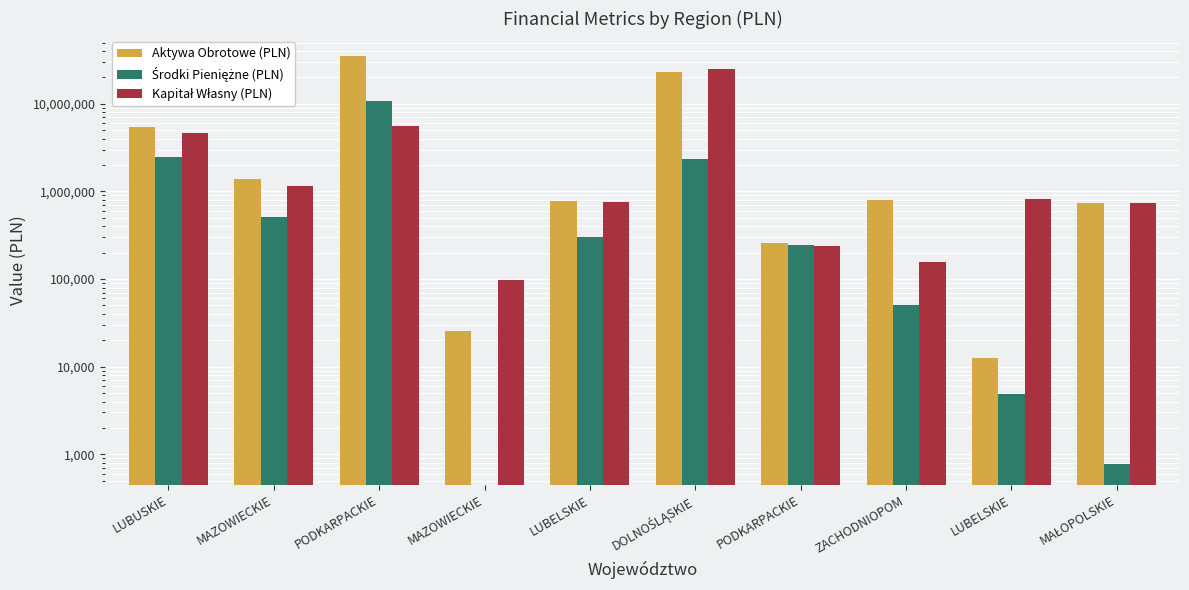

Reading left to right, extract all data points from this chart.

Aktywa Obrotowe (PLN): 5367236.1	1373598.9	34925595.2	25260.5	770462.7	22911217.0	259244.5	807649.4	12660.1	739454.3
Środki Pieniężne (PLN): 2500457.5	507295.6	10827385.9	0.0	298267.9	2320429.0	245133.2	50057.2	4836.1	766.2
Kapitał Własny (PLN): 4619384.0	1139468.1	5508357.9	97281.0	749932.2	24634305.0	239173.3	157882.1	822275.1	739208.3